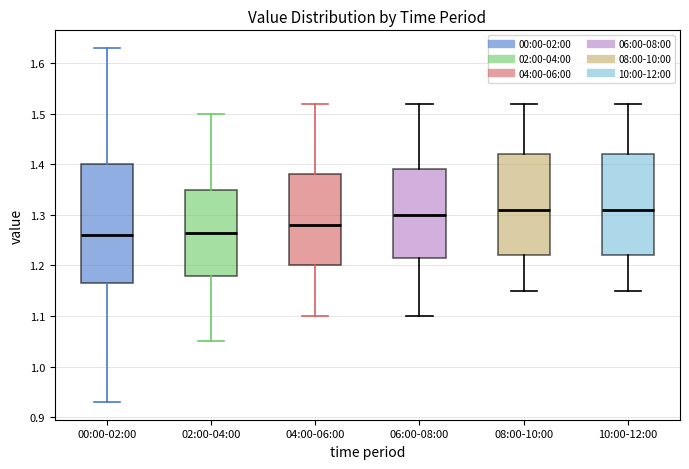

Reading left to right, read every box against the y-axis: the position of its median line, the range the box covers, and the ends of its whiskers. The values are not printed on the chart, so give them approximately, as read against the axis.

00:00-02:00: median 1.26, box 1.17 to 1.40, whiskers 0.93 to 1.63
02:00-04:00: median 1.27, box 1.18 to 1.35, whiskers 1.05 to 1.50
04:00-06:00: median 1.28, box 1.20 to 1.38, whiskers 1.10 to 1.52
06:00-08:00: median 1.30, box 1.22 to 1.39, whiskers 1.10 to 1.52
08:00-10:00: median 1.31, box 1.22 to 1.42, whiskers 1.15 to 1.52
10:00-12:00: median 1.31, box 1.22 to 1.42, whiskers 1.15 to 1.52